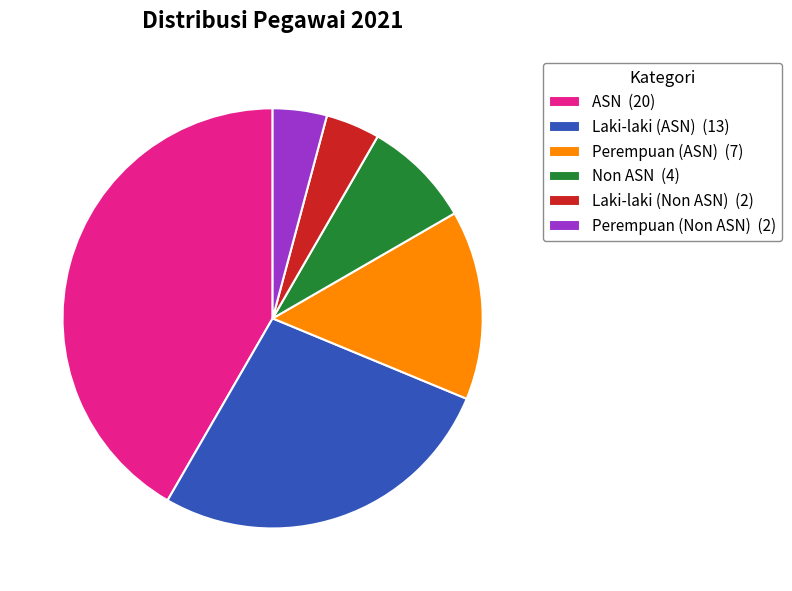

Count the number of slices in the pie.

6